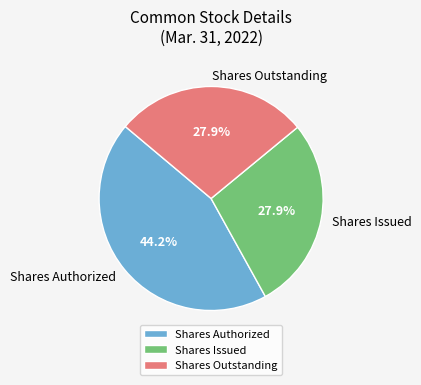

Which has a higher value, Shares Issued or Shares Authorized?

Shares Authorized